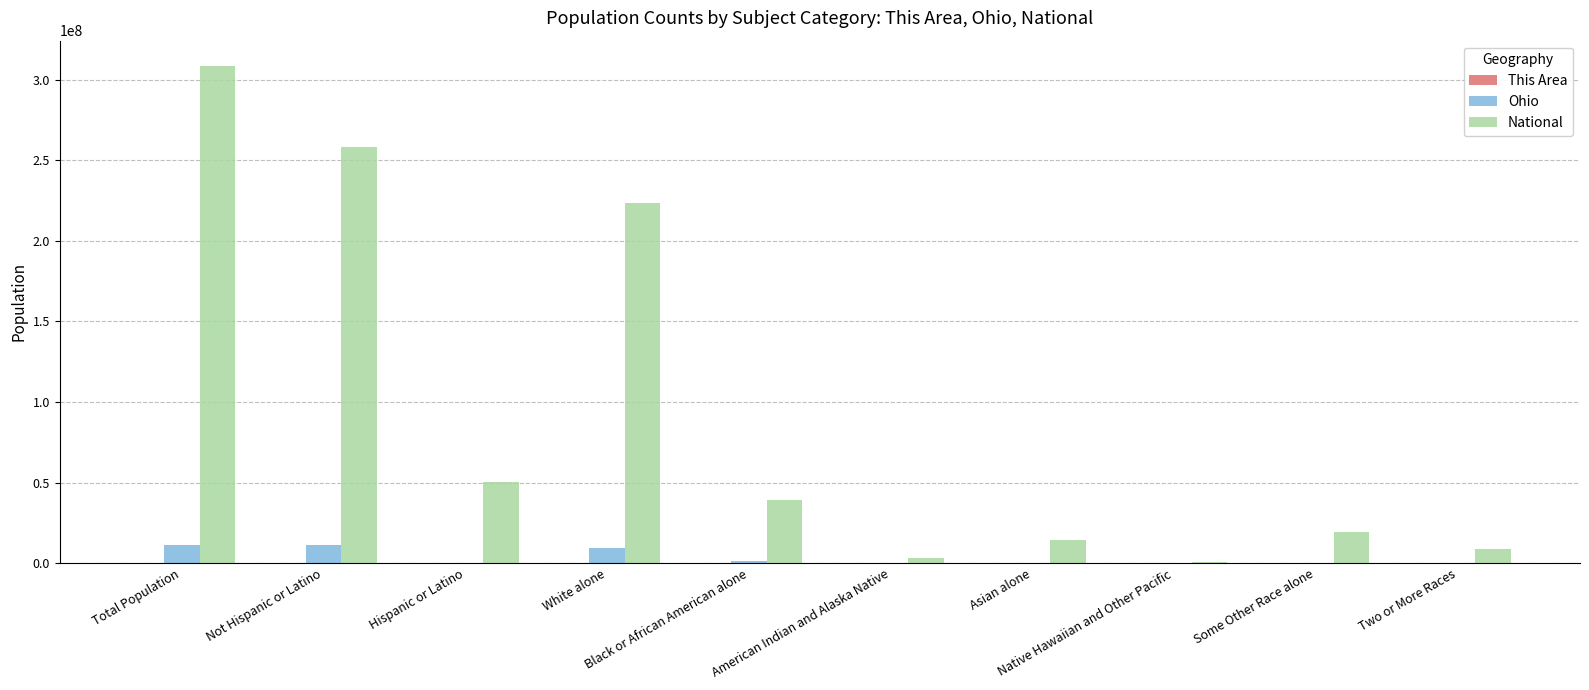

Read the National value at Asian alone, to the nearest 50.

14674250